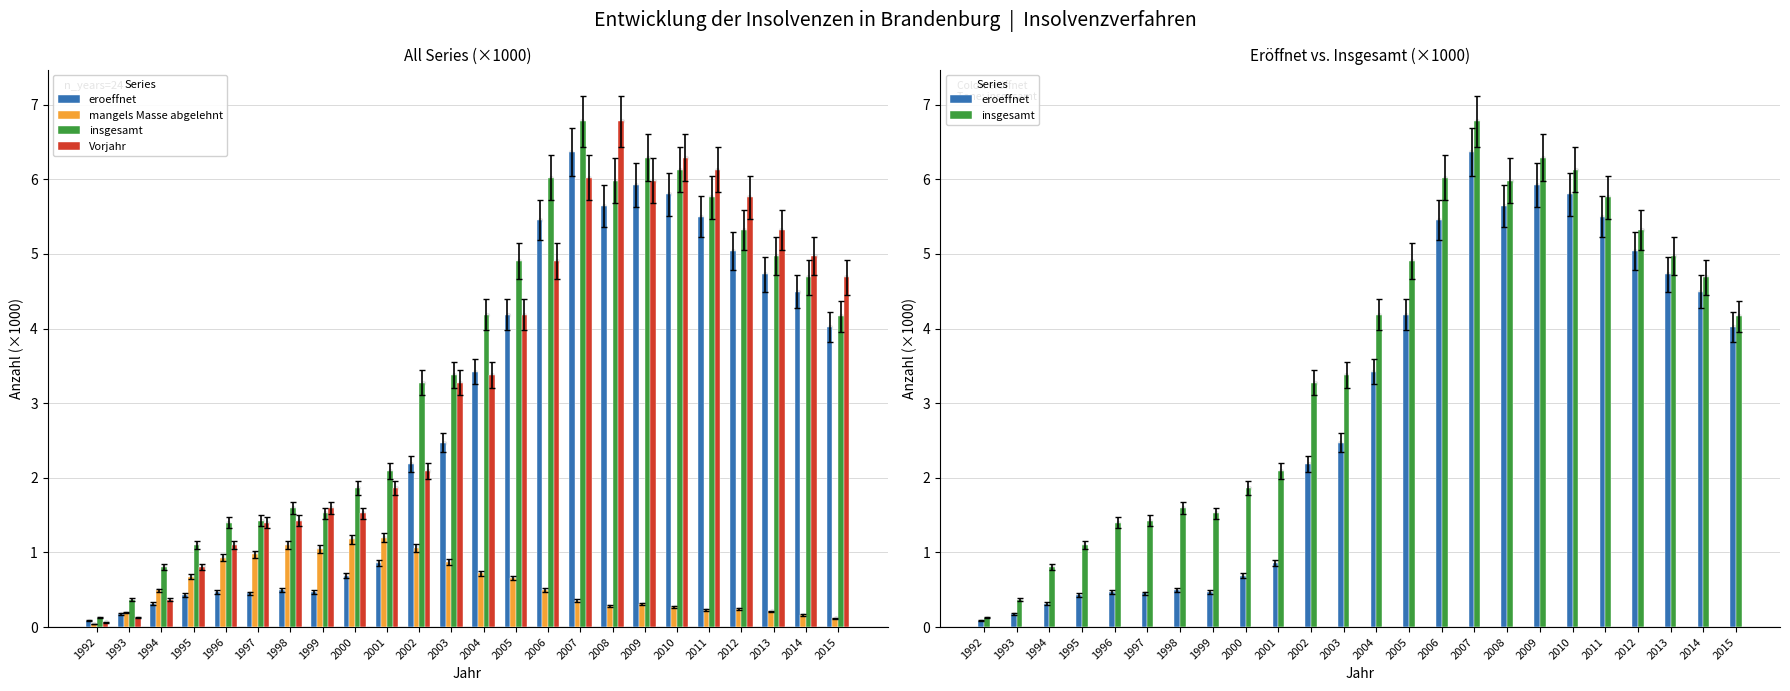

At which category is the sum across all series the highest?

2007